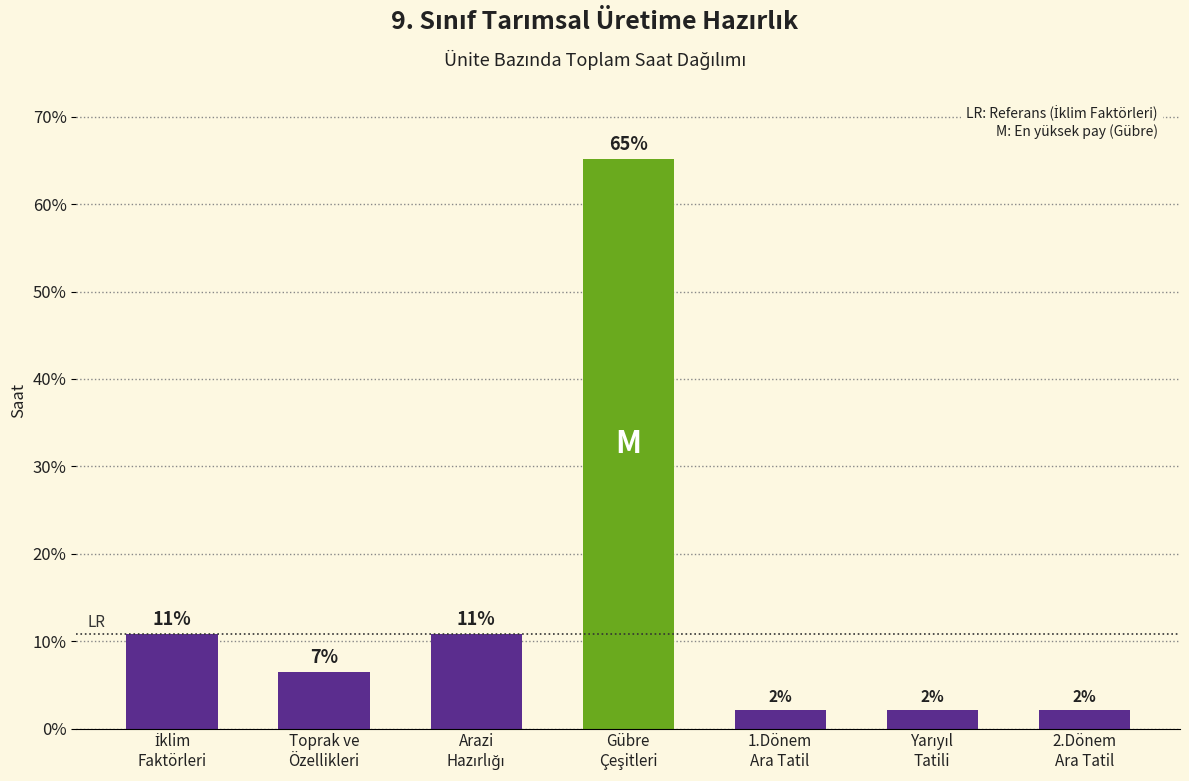

At which label is the value closest to 33?

İklim
Faktörleri